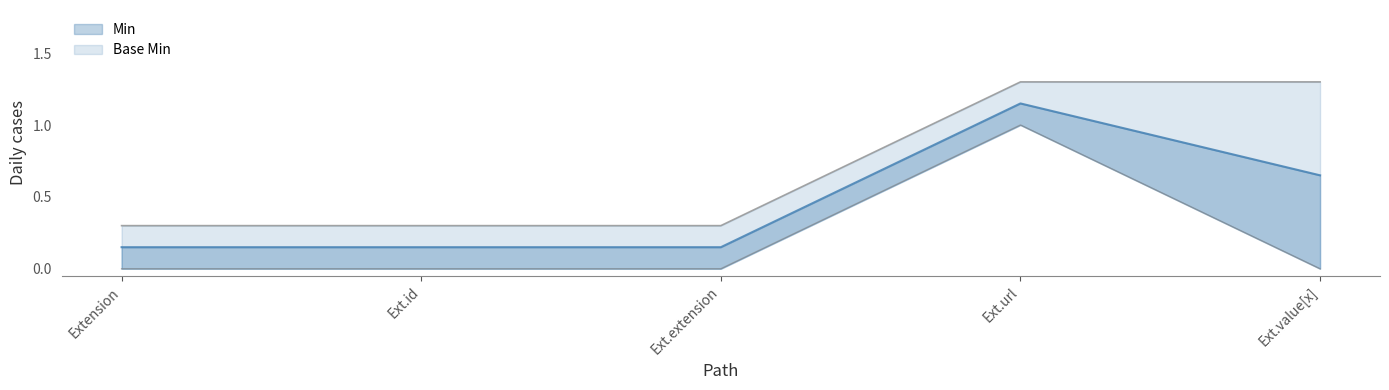

In Base Min, how many points are higher than both neighbors (excluding endpoints)?

1